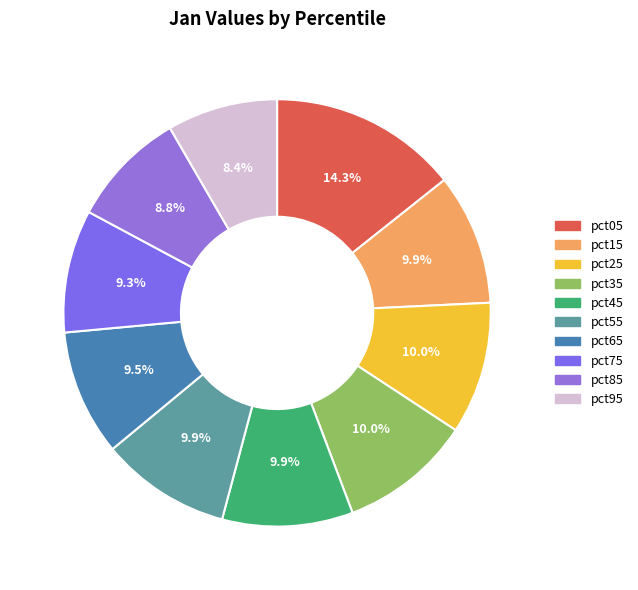

Count the number of slices in the pie.

10